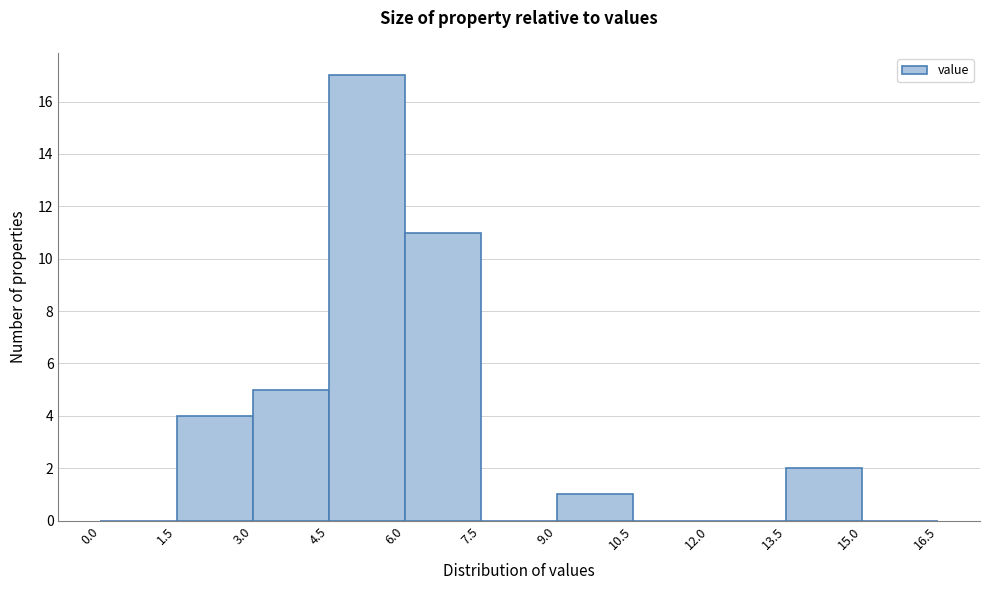

Reading left to right, transcribe this chart: for each bar, give the range it covers on the x-axis and its height. The values are not printed on the chart, so give them approximately, as read against the axis.

0.0 to 1.5: 0
1.5 to 3.0: 4
3.0 to 4.5: 5
4.5 to 6.0: 17
6.0 to 7.5: 11
7.5 to 9.0: 0
9.0 to 10.5: 1
10.5 to 12.0: 0
12.0 to 13.5: 0
13.5 to 15.0: 2
15.0 to 16.5: 0